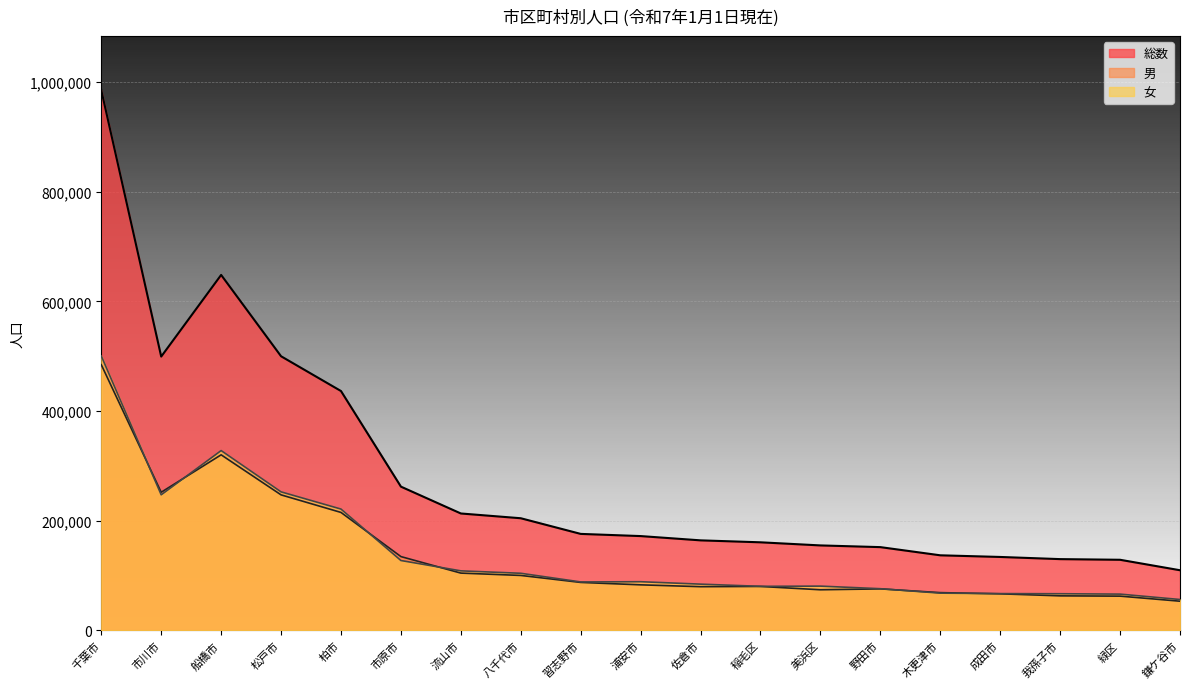

What is the label of the 9th point from the right?

佐倉市